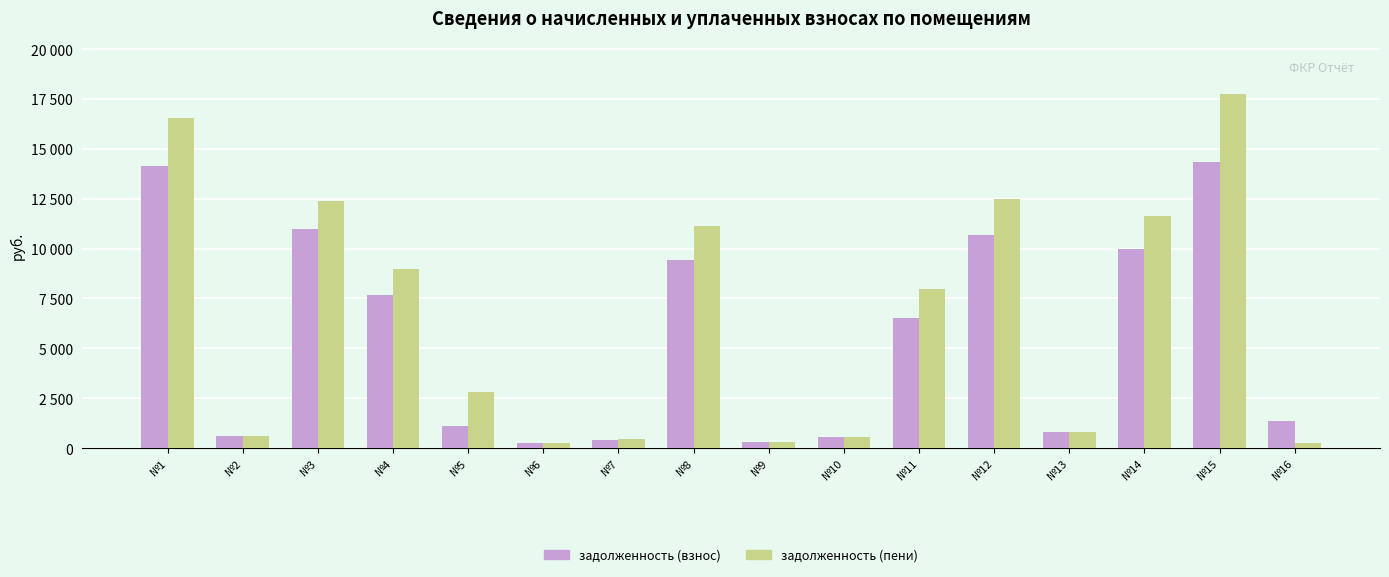

At how many categories does at least one series exceed 8519?

7